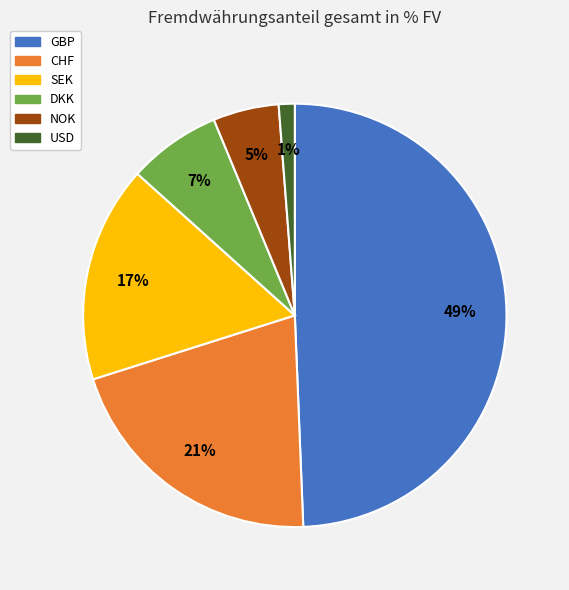

Combined, do NOK and SEK account for over 50%?

No